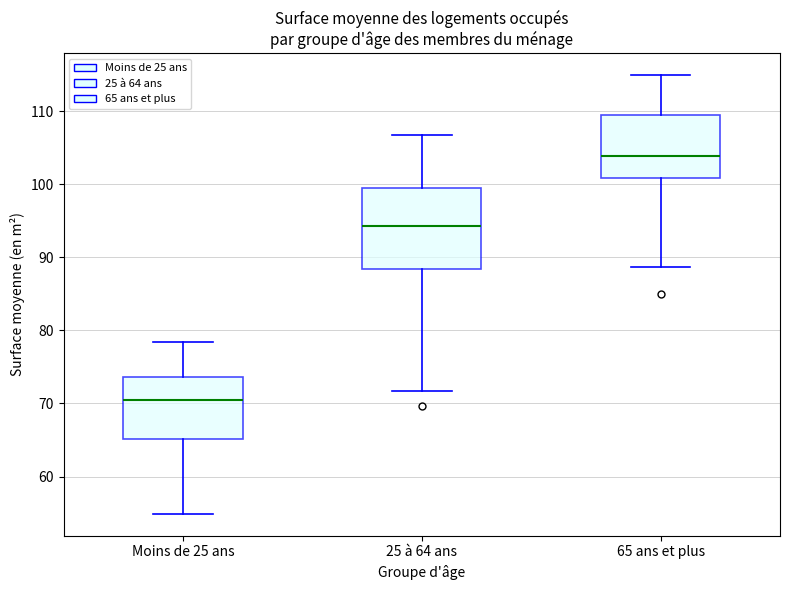

Reading left to right, transcribe this box plot: for each box, give where its median line is, the range the box spans, and where its two whiskers end, as read against the y-axis. The values are not printed on the chart, so give them approximately, as read against the axis.

Moins de 25 ans: median 70, box 65 to 74, whiskers 55 to 78
25 à 64 ans: median 94, box 88 to 100, whiskers 72 to 107
65 ans et plus: median 104, box 101 to 109, whiskers 89 to 115